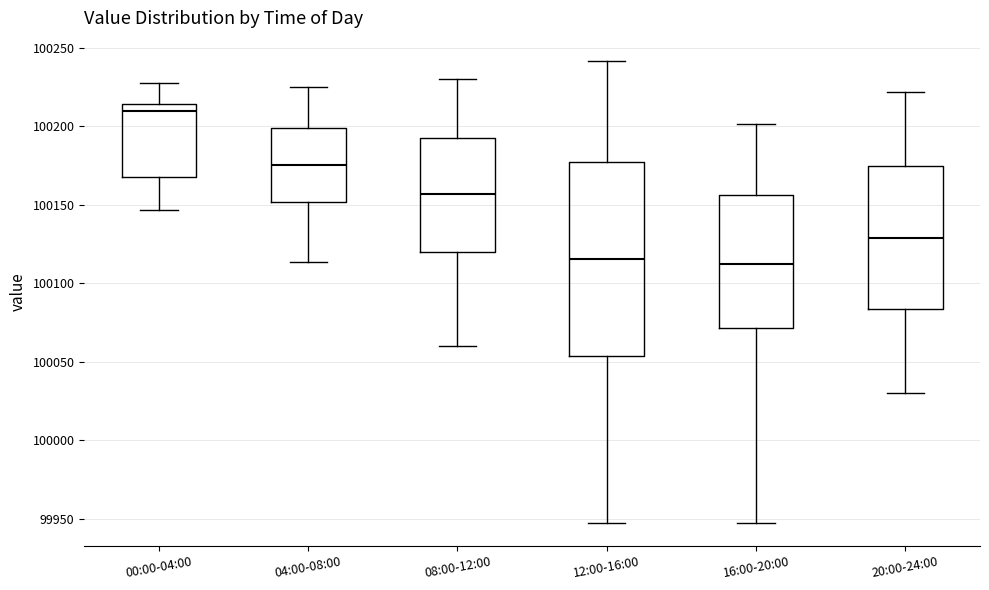

Reading left to right, read every box against the y-axis: the position of its median line, the range the box covers, and the ends of its whiskers. The values are not printed on the chart, so give them approximately, as read against the axis.

00:00-04:00: median 100210, box 100165 to 100215, whiskers 100145 to 100230
04:00-08:00: median 100175, box 100150 to 100200, whiskers 100115 to 100225
08:00-12:00: median 100155, box 100120 to 100190, whiskers 100060 to 100230
12:00-16:00: median 100115, box 100055 to 100175, whiskers 99945 to 100240
16:00-20:00: median 100110, box 100070 to 100155, whiskers 99945 to 100200
20:00-24:00: median 100130, box 100085 to 100175, whiskers 100030 to 100220